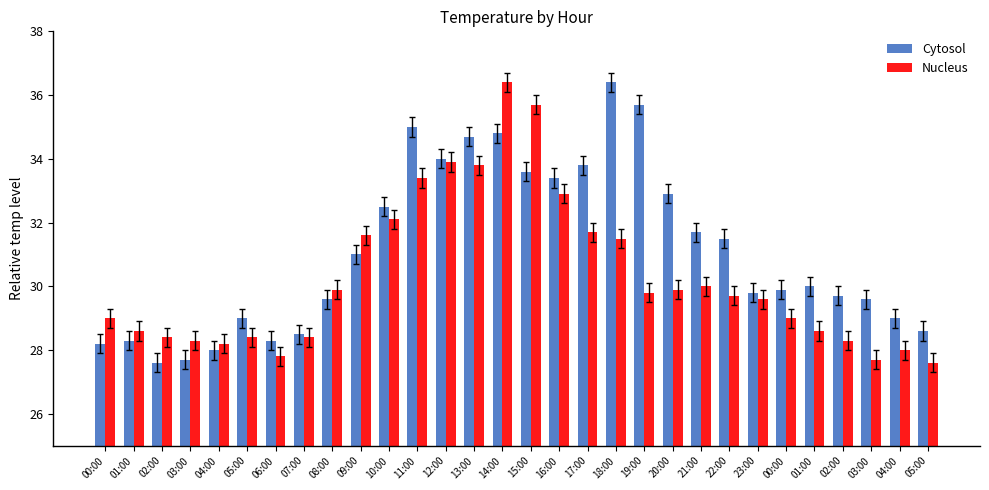

Count the number of data series in this chart.

2